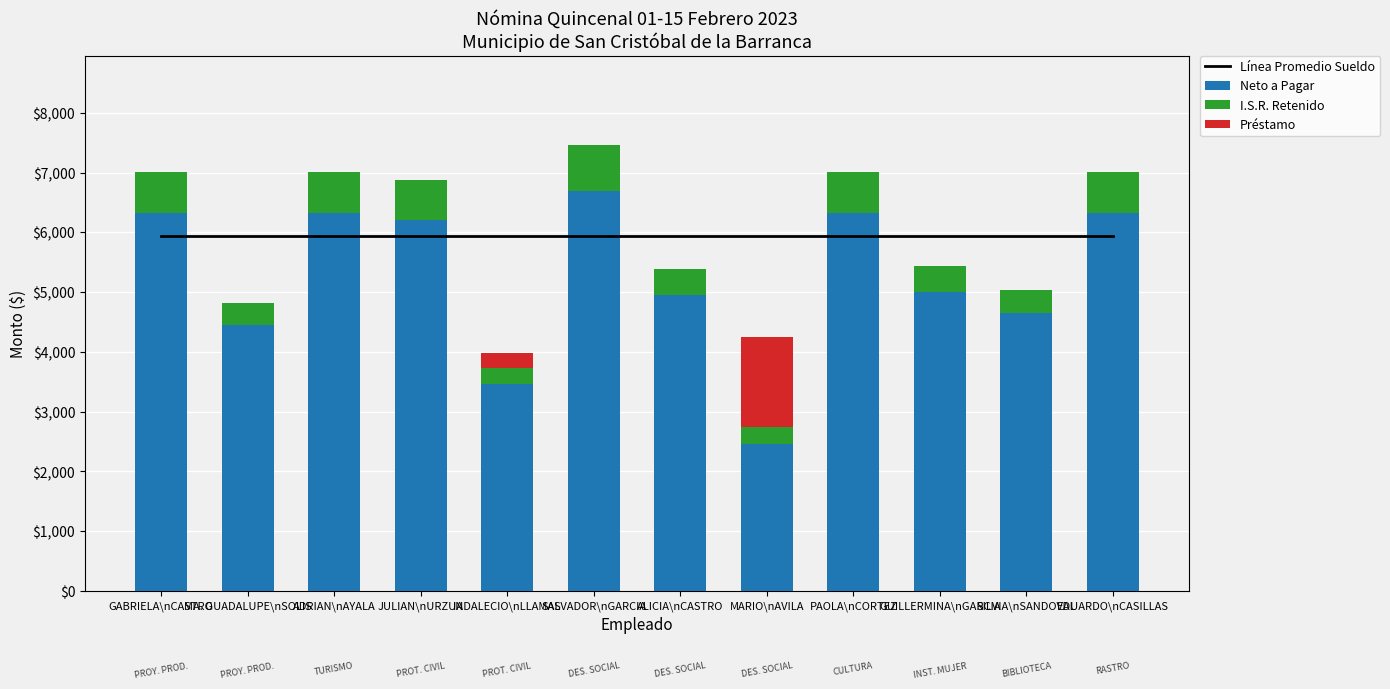

How many series are shown in this chart?

4